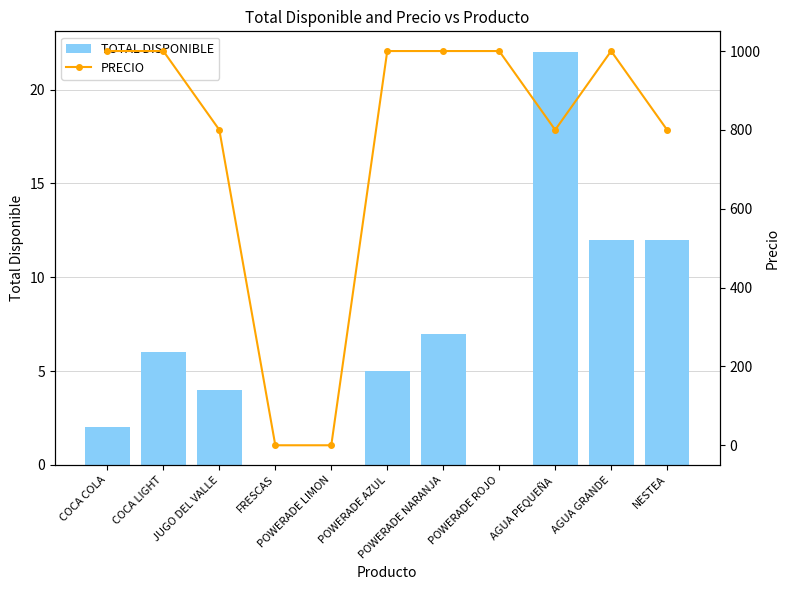

What position from the right is POWERADE ROJO?

4